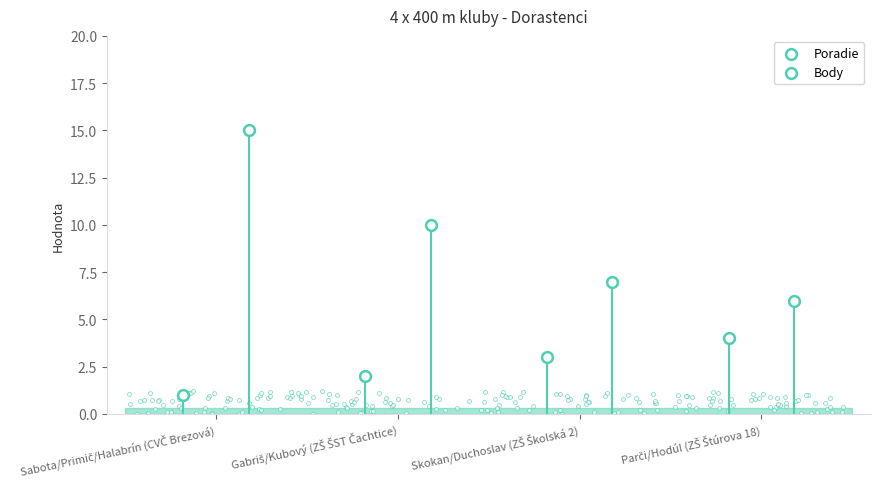

What is the total value across all series at Parči/Hodúl (ZŠ Štúrova 18)?

10